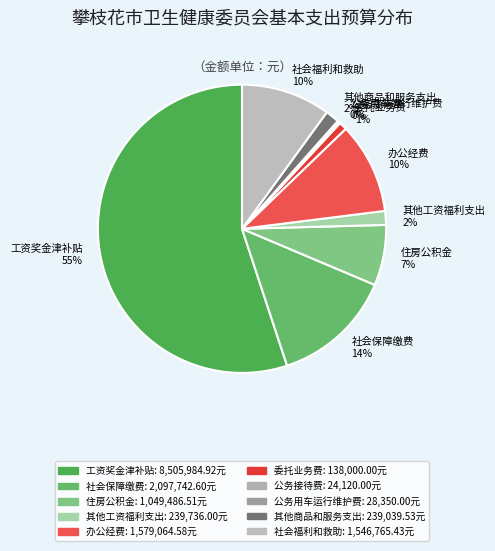

What percentage is the 社会福利和救助 10% slice, to the nearest percent?

10%